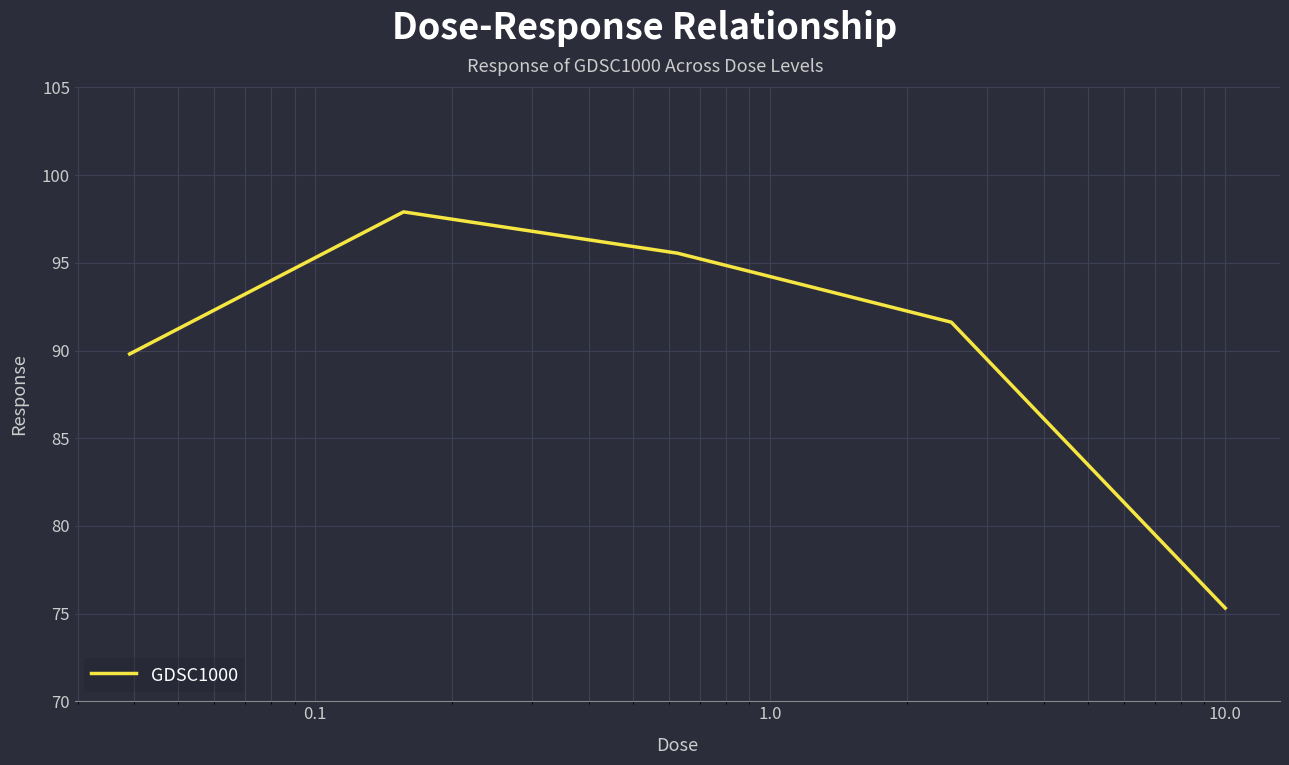

What is the minimum value shown in the chart?

75.3